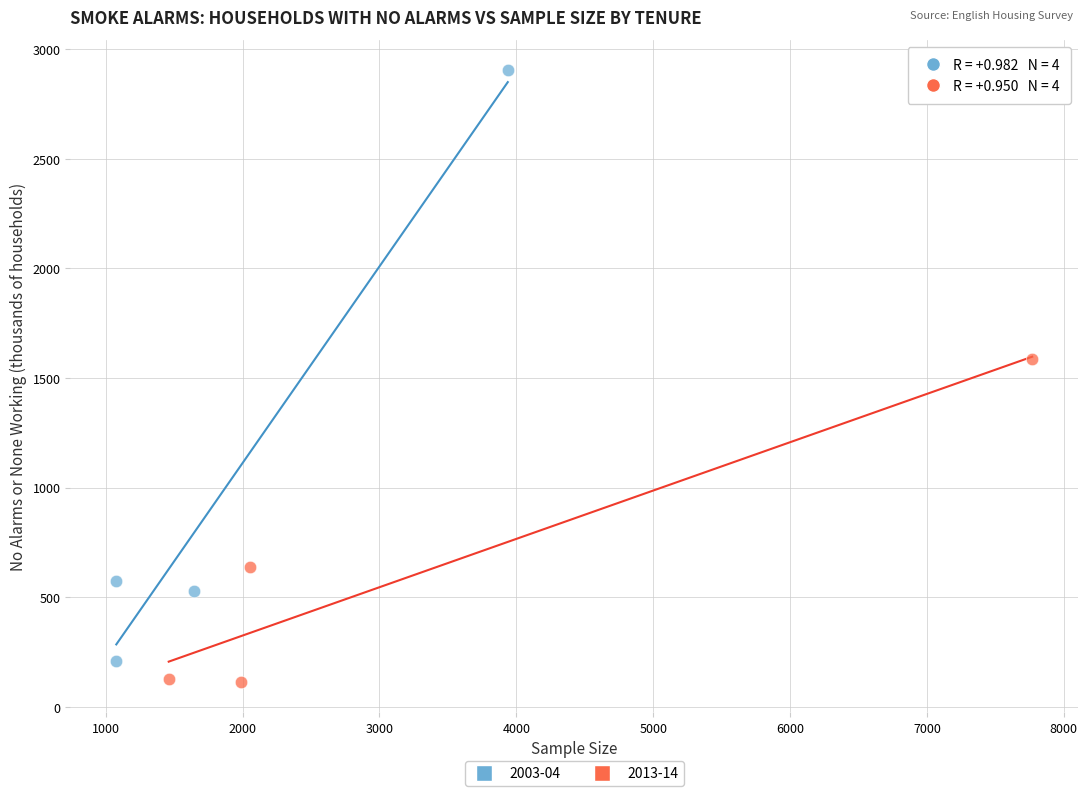

Which series reaches the minimum Y coordinate?

2013-14